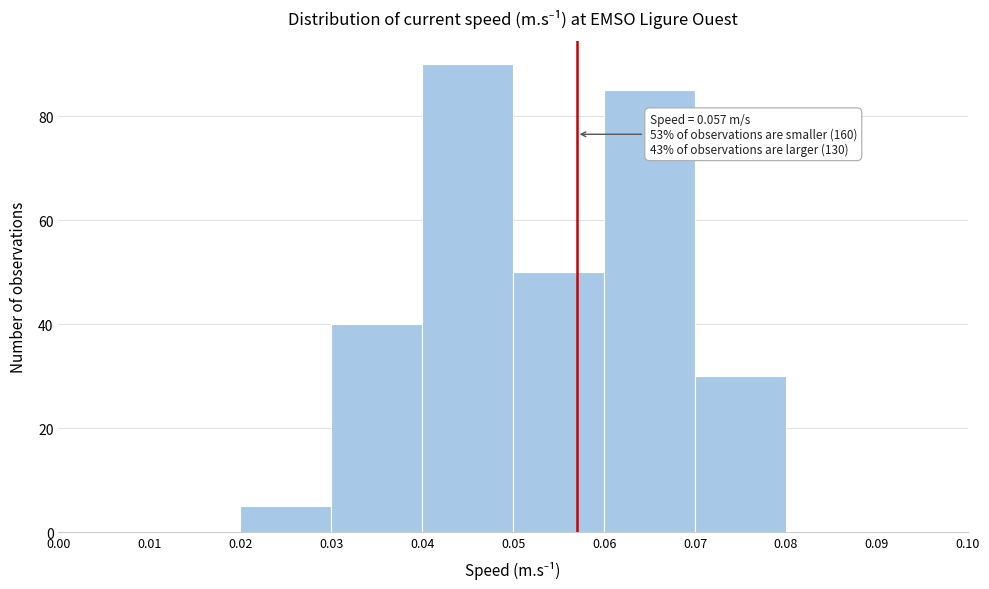

Over which range of the x-axis is the bar tallest?

0.04 to 0.05